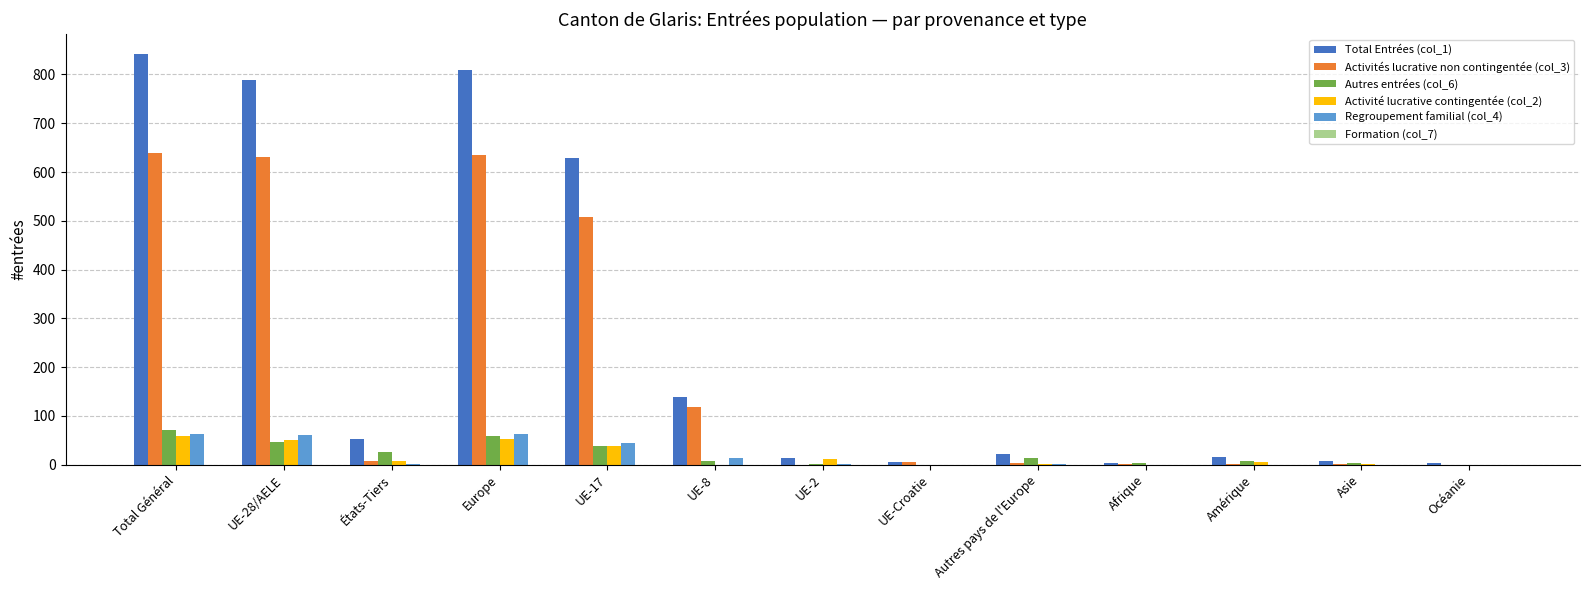

Count the number of data series in this chart.

5